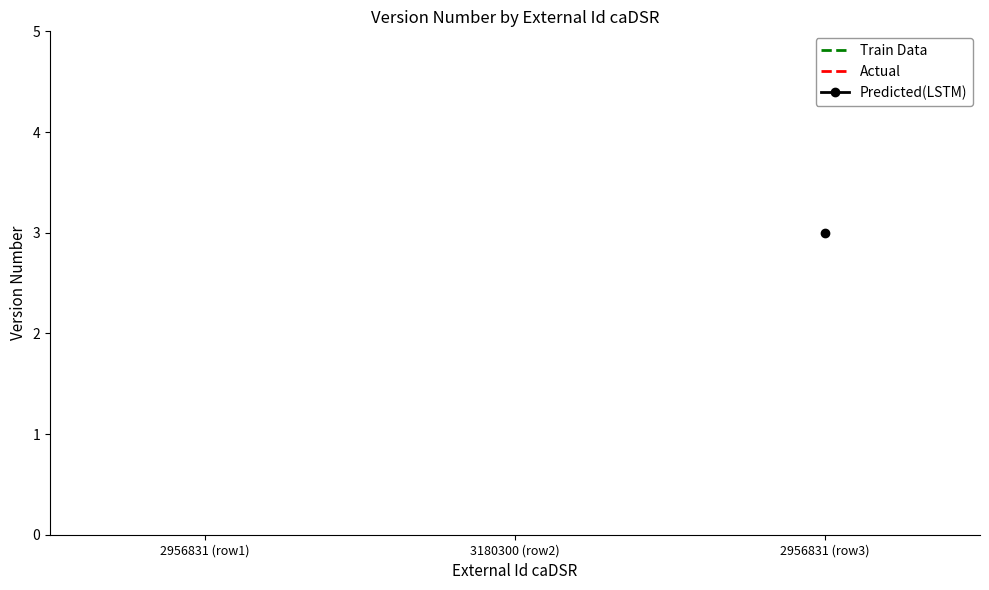

At which category does the chart reach its minimum across all series?

2956831